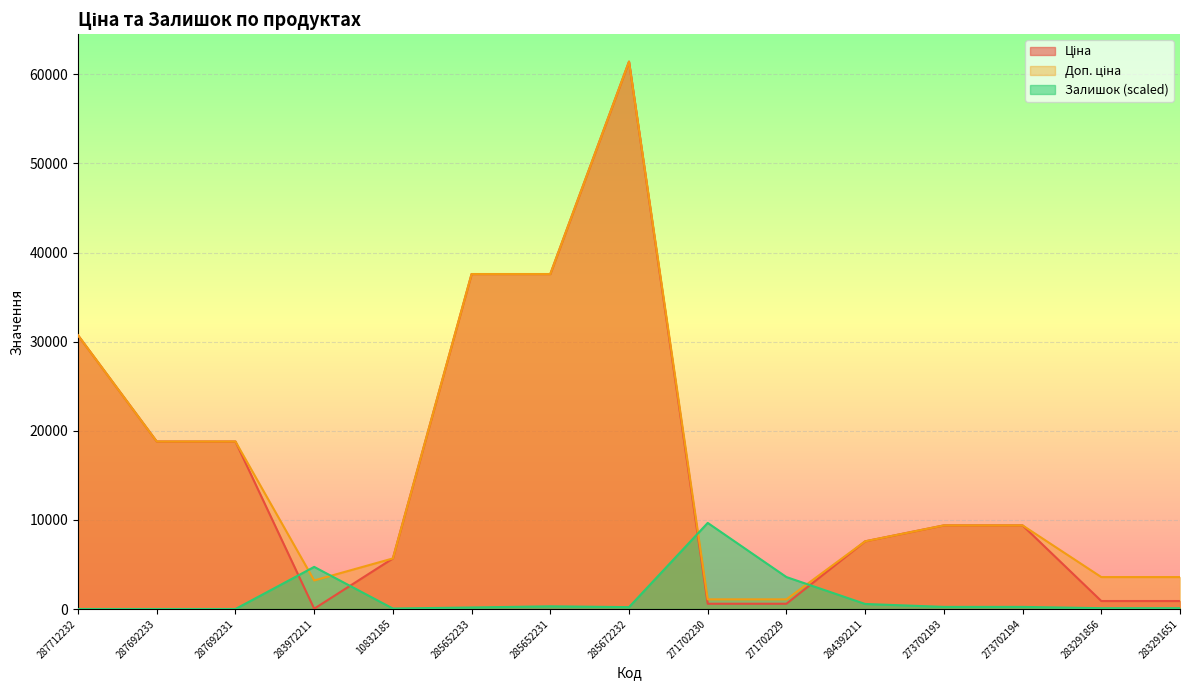

Which series changed the most between 287712232 and 271702229?

Ціна